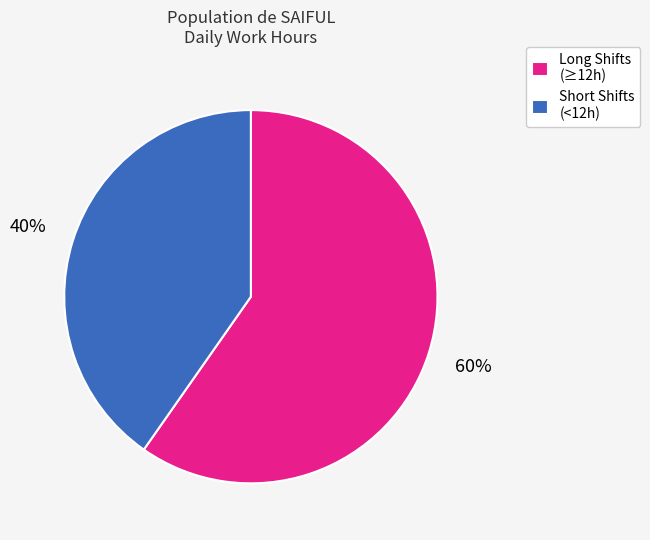

True or false: Long Shifts (≥12h) accounts for 60% of the total.

True